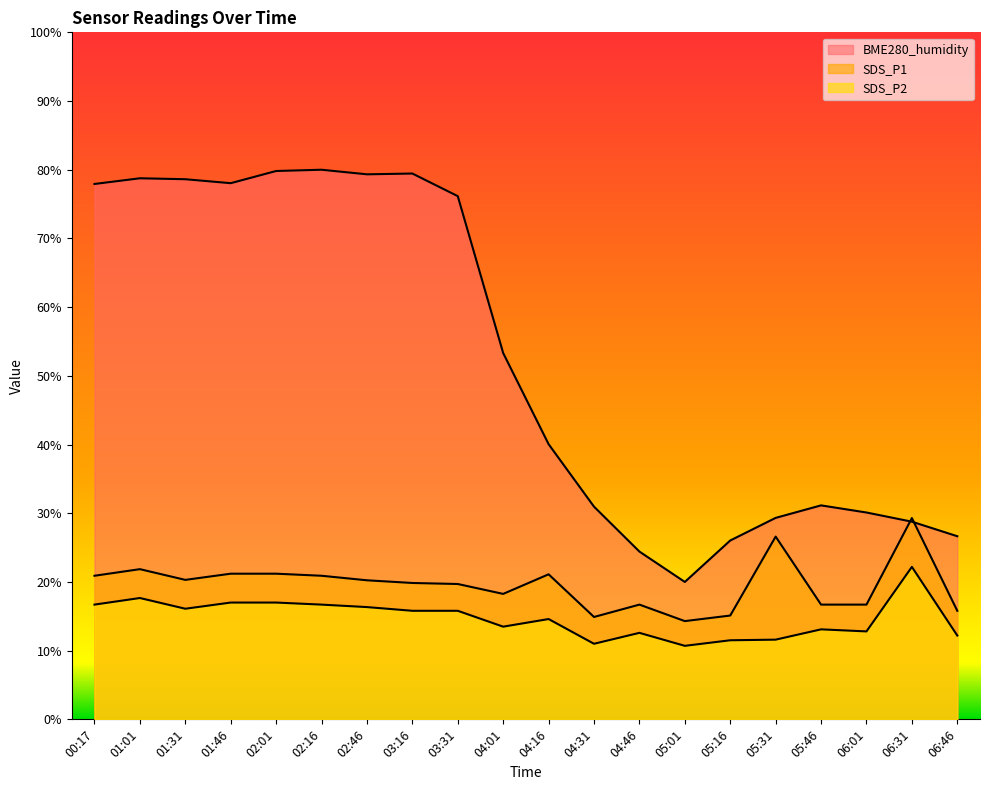

What is the total value across all series at 01:31?

115.0